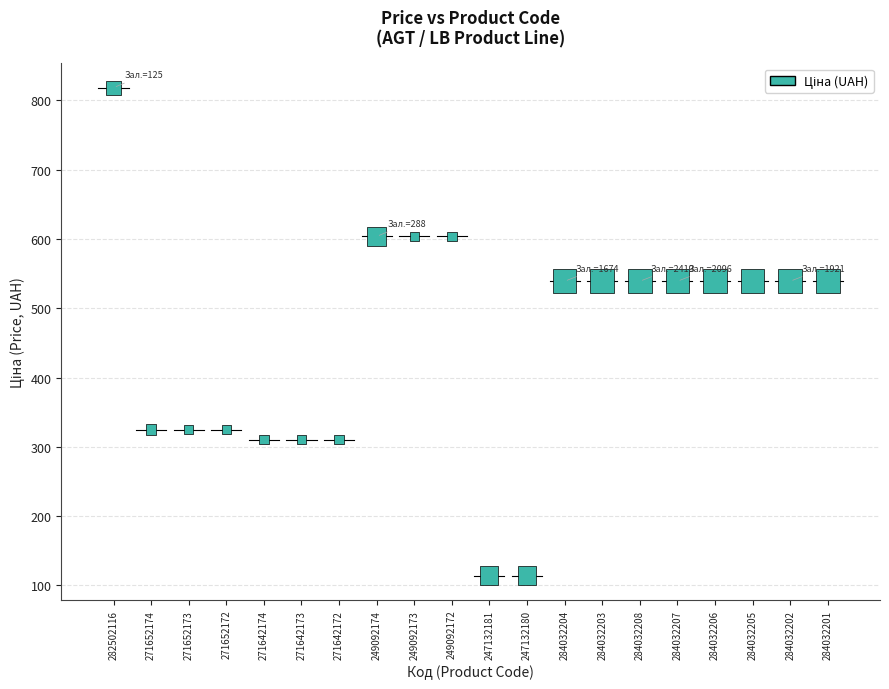

What is the range of Y values (max minus min)?

704.4